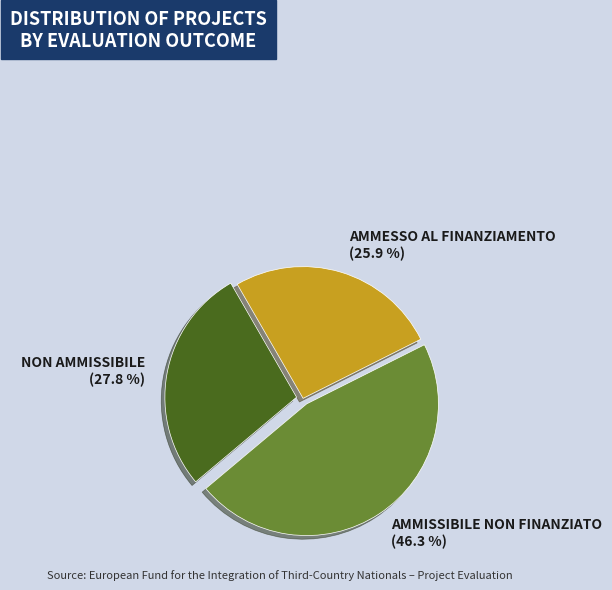

To the nearest percent, what portion does AMMISSIBILE NON FINANZIATO represent?

46%